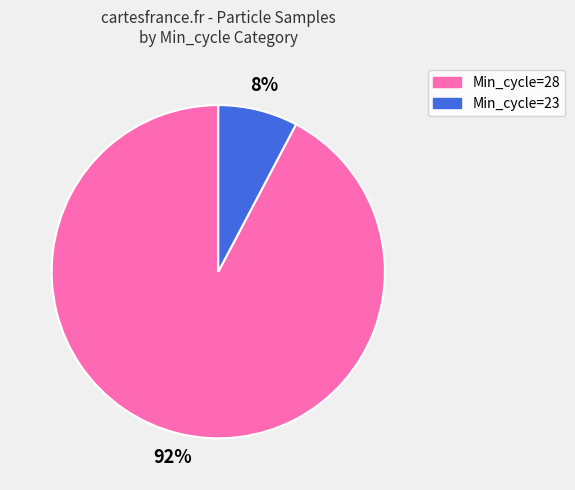

To the nearest percent, what is the combined percentage of Min_cycle=23 and Min_cycle=28?

100%